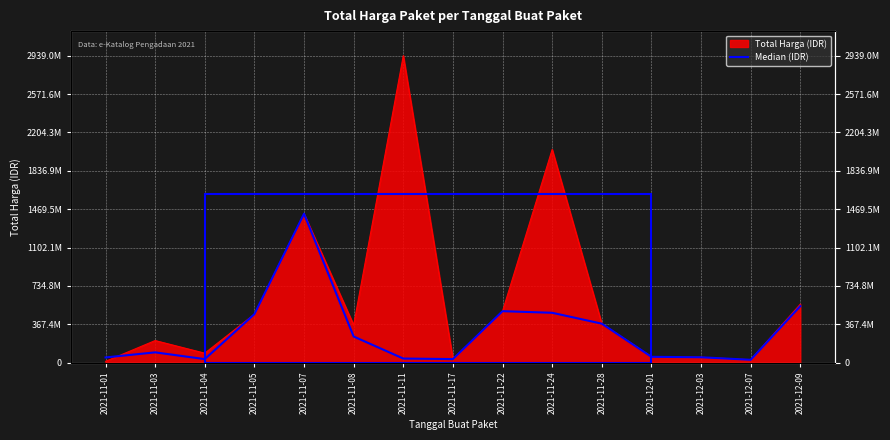

What is the ratio of the value at 2021-11-28 to the value at 2021-11-22?

0.8